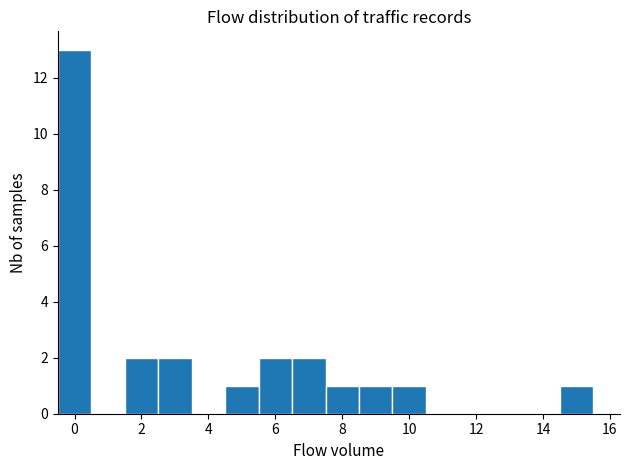

Reading left to right, transcribe this chart: for each bar, give the range it covers on the x-axis and its height. Neither the bar edges nor the heights are printed on the chart, so give them approximately, as read against the axes.

-0.5 to 0.5: 13
0.5 to 1.5: 0
1.5 to 2.5: 2
2.5 to 3.5: 2
3.5 to 4.5: 0
4.5 to 5.5: 1
5.5 to 6.5: 2
6.5 to 7.5: 2
7.5 to 8.5: 1
8.5 to 9.5: 1
9.5 to 10.5: 1
10.5 to 11.5: 0
11.5 to 12.5: 0
12.5 to 13.5: 0
13.5 to 14.5: 0
14.5 to 15.5: 1